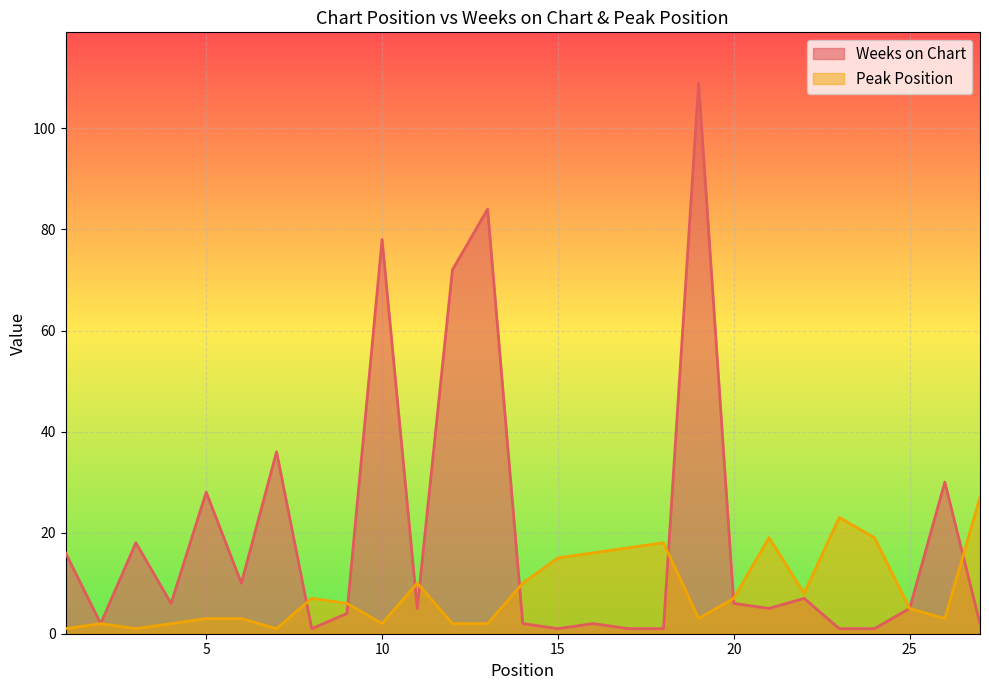

How many lines are shown in the chart?

2